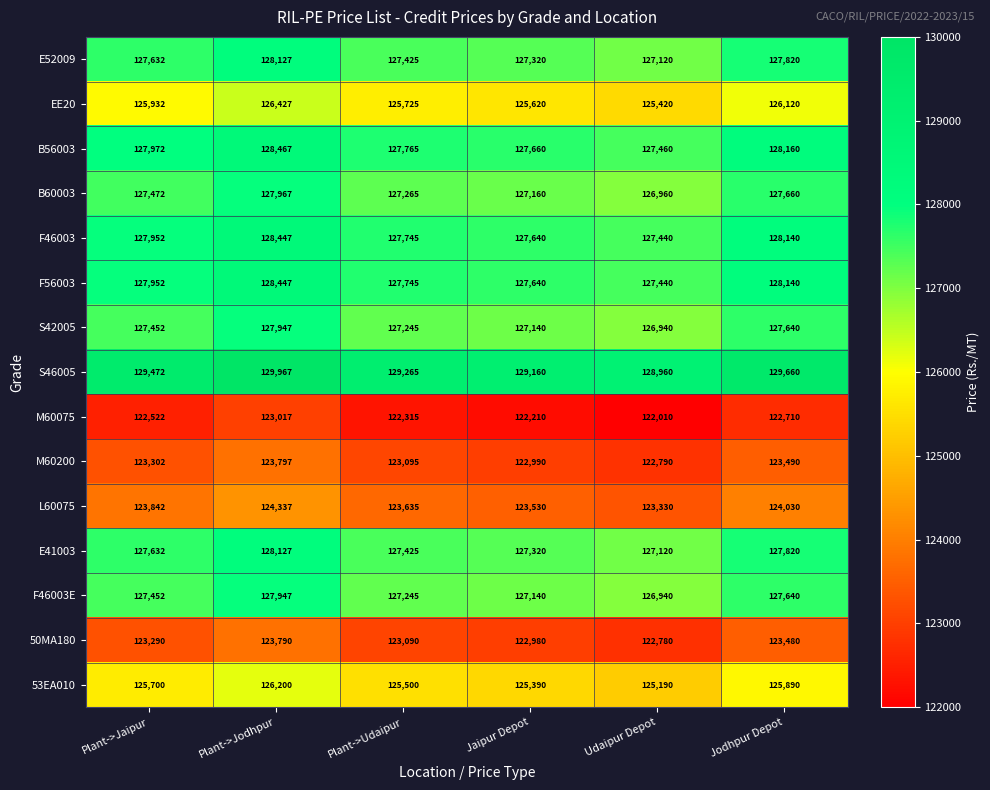

At which category does the chart reach its minimum across all series?

Udaipur Depot